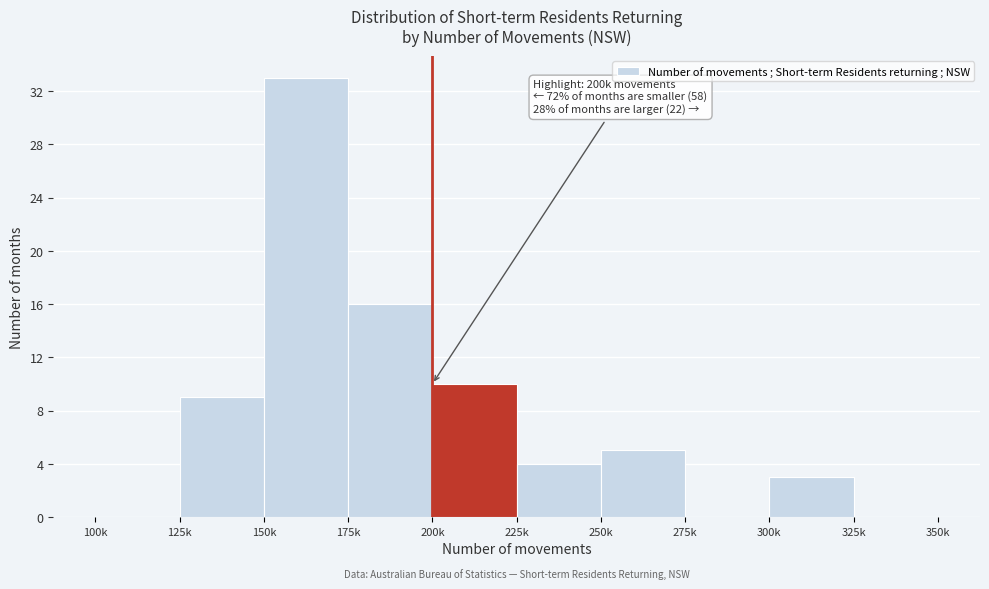

Reading left to right, what are all the values shown in this chart?

100k=0	125k=9	150k=33	175k=16	200k=10	225k=4	250k=5	275k=0	300k=3	325k=0